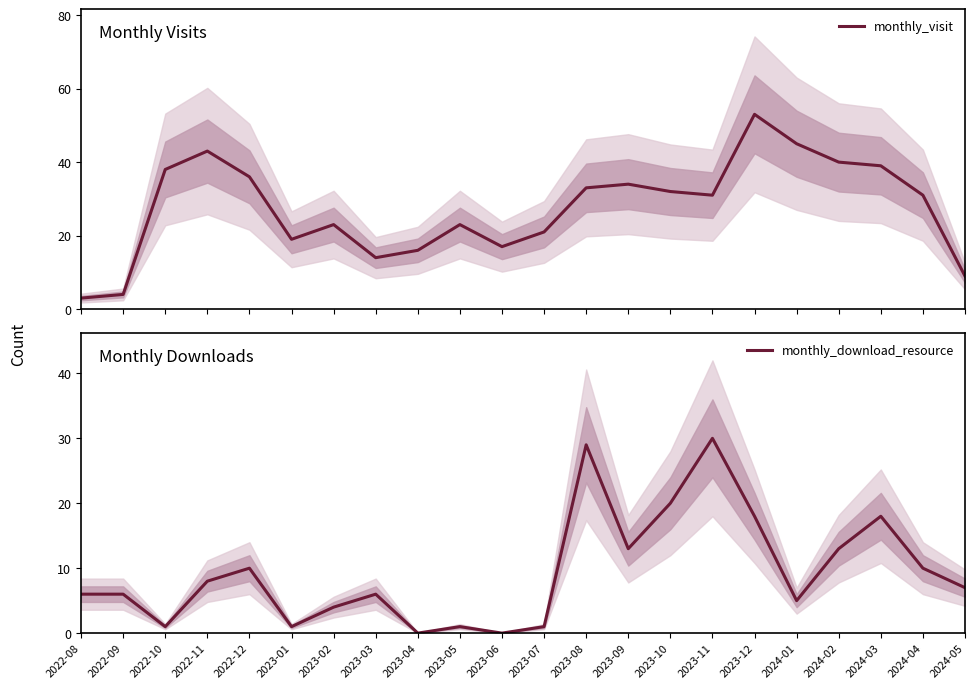

How many series are shown in this chart?

2